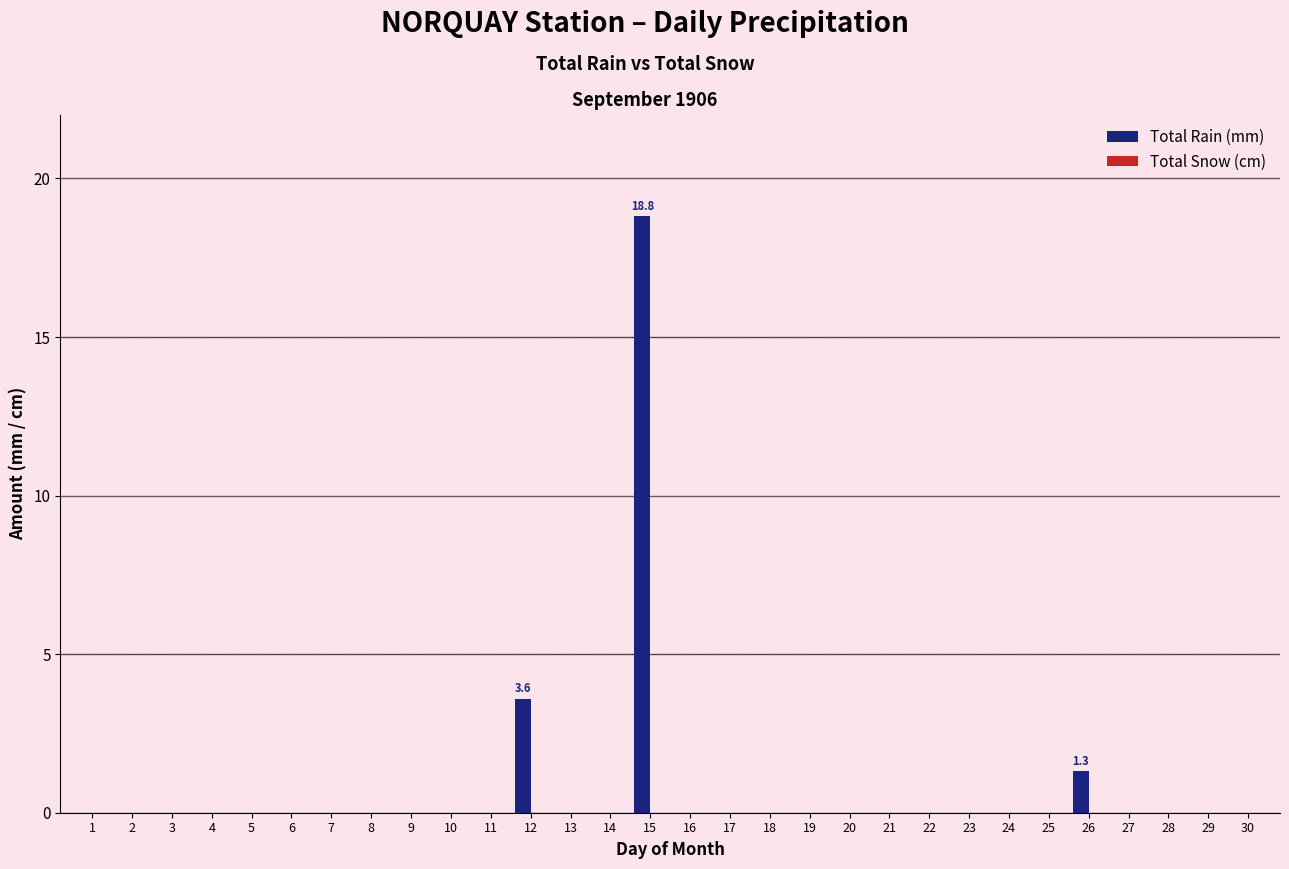

Which has a higher value, 6 or 12?

12